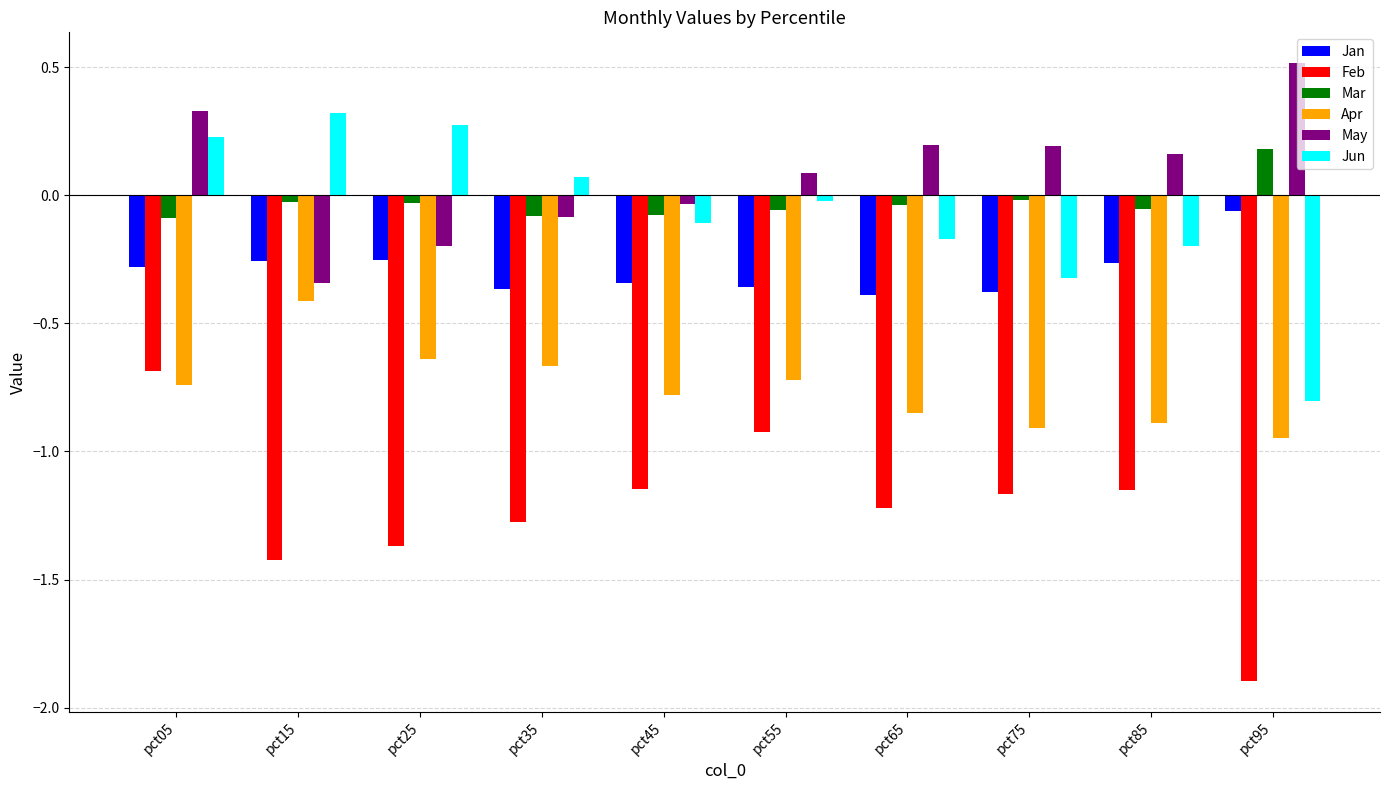

Which series has the largest total across all categories?

May